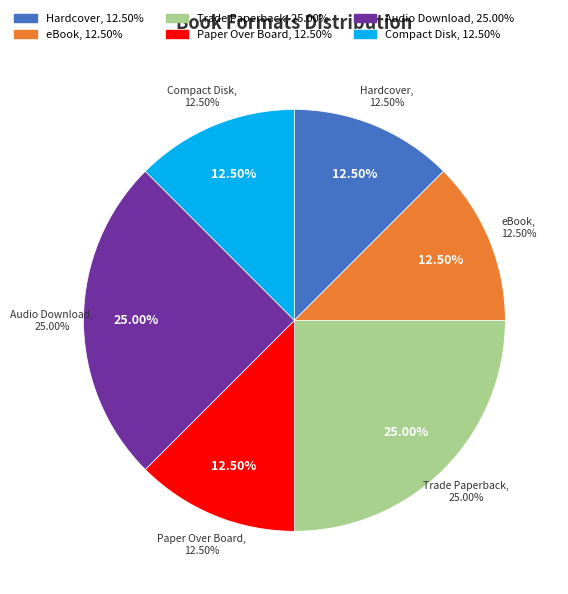

Is it true that Hardcover is 12% of the pie?

True